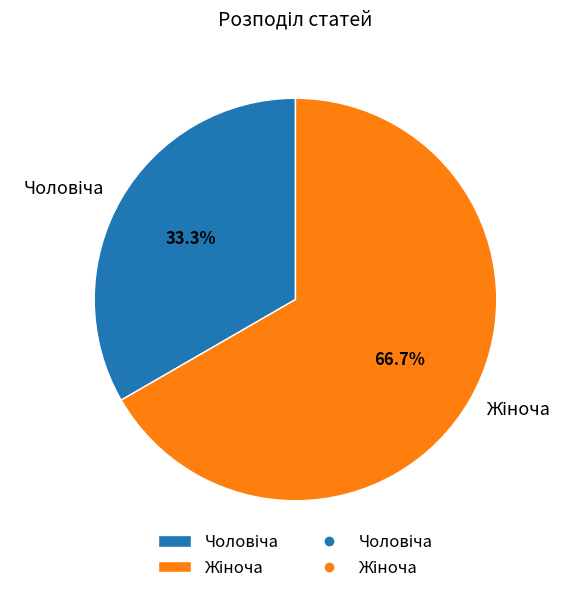

Is there a majority slice in this chart?

Yes